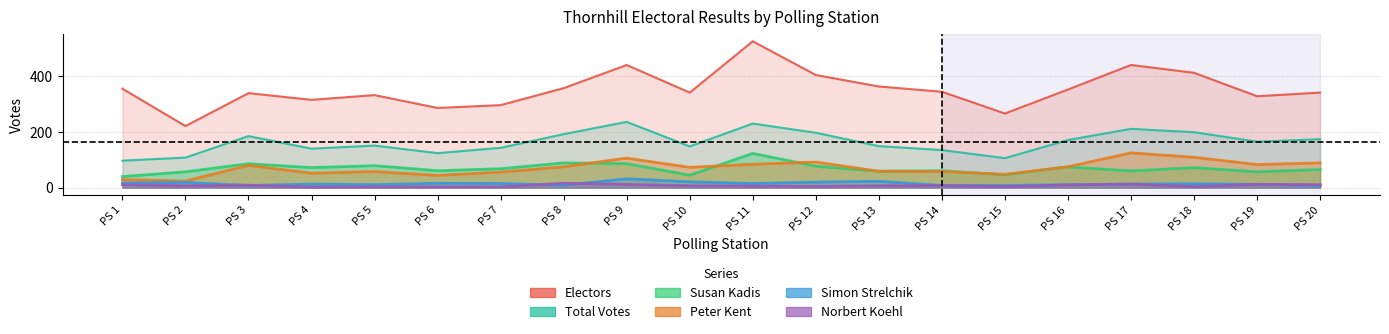

What is the total value across all series at PS 9?

236